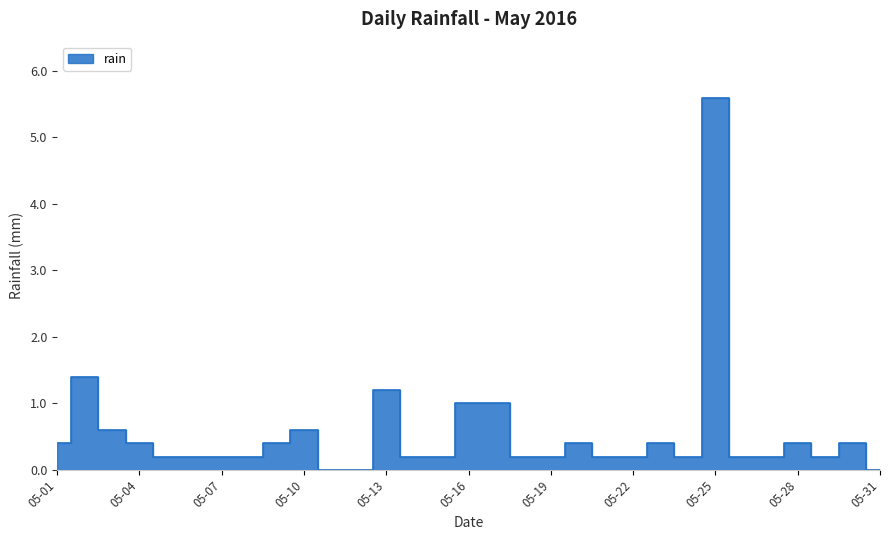

What is the change in value from 2016-05-05 to 2016-05-11?

-0.2